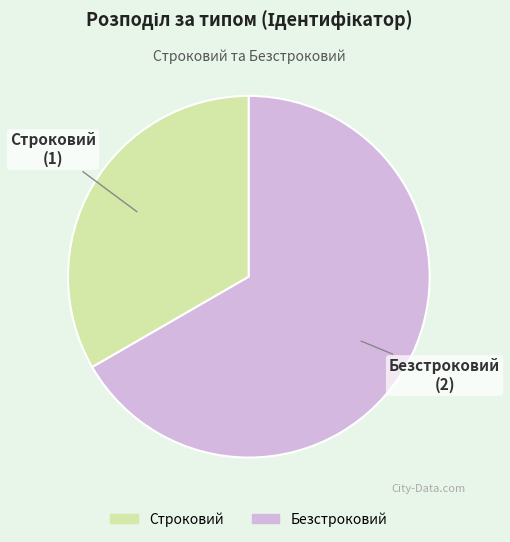

Is there any slice that represents more than half of the pie?

Yes